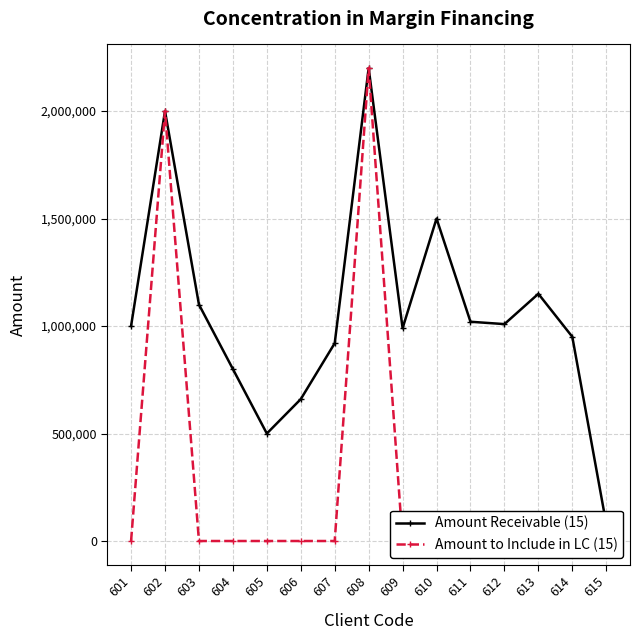

Which series has the largest total across all categories?

Amount Receivable (15)